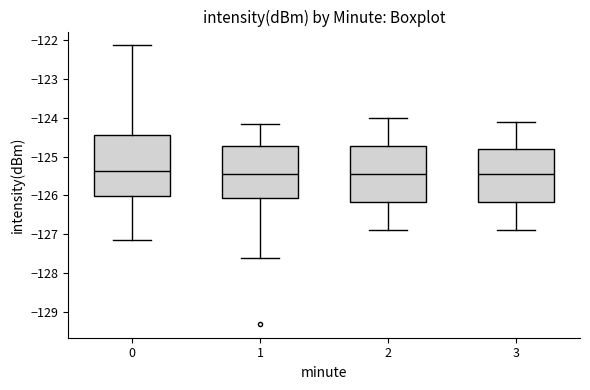

Where does the lower whisker of the box at x = 3 end on the y-axis? The values are not printed on the chart, so give them approximately, as read against the axis.

-126.9